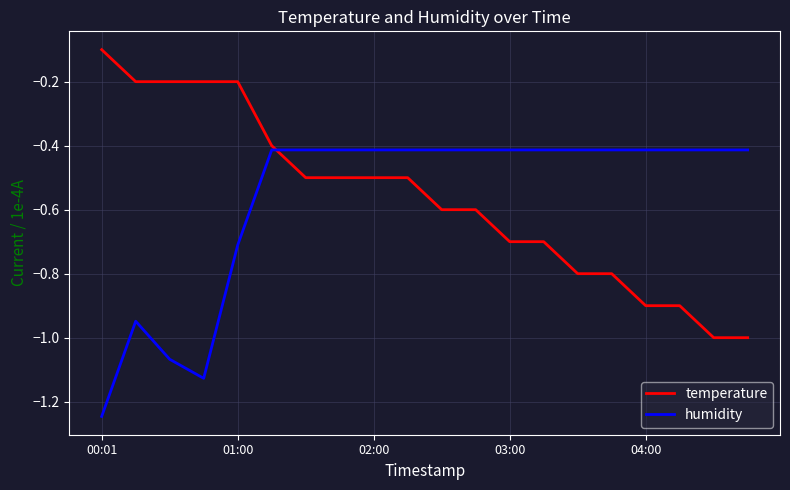

List the series in order of their peak value, lowest first.

humidity, temperature